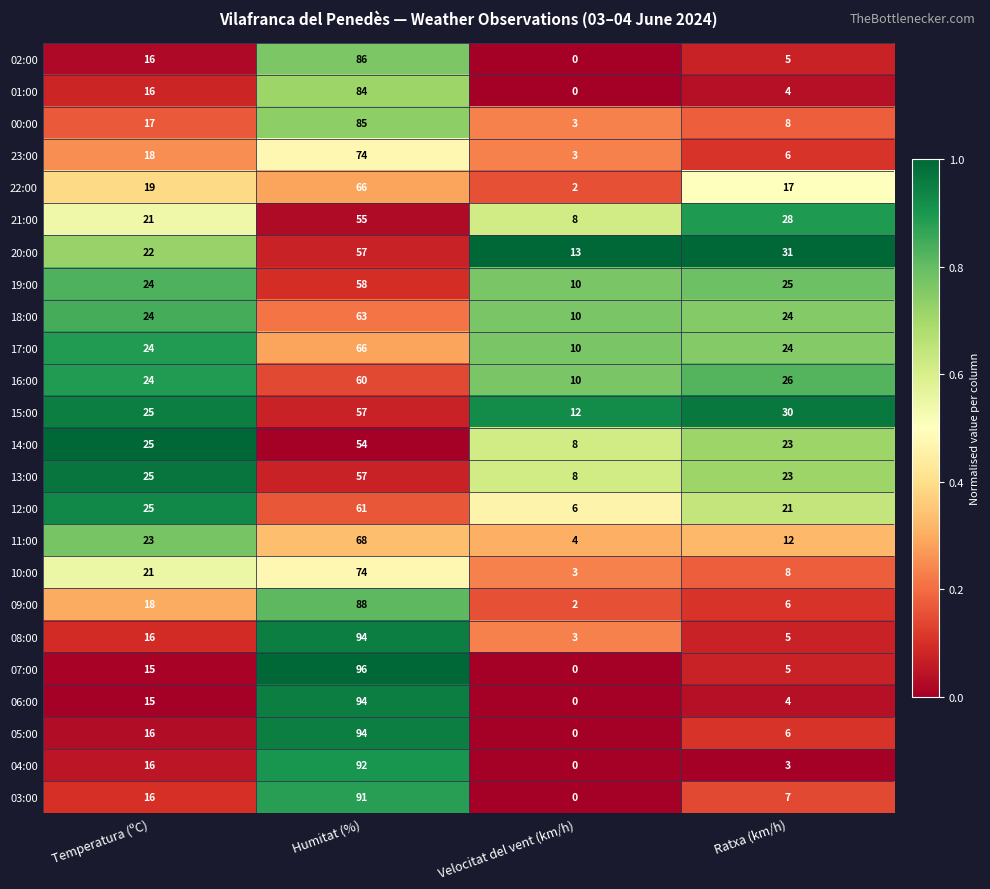

Is it true that 10:00 equals 2 at Velocitat del vent (km/h)?

False